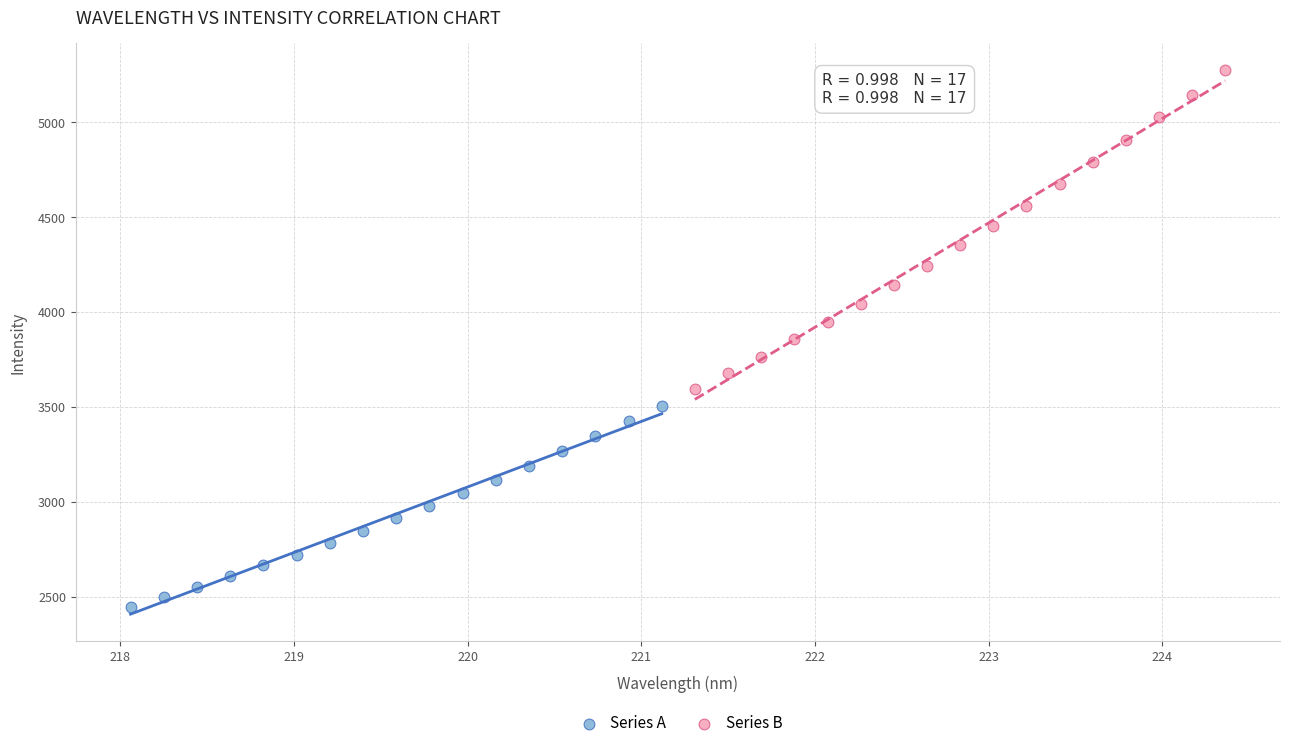

Which series reaches the maximum Y coordinate?

Series B